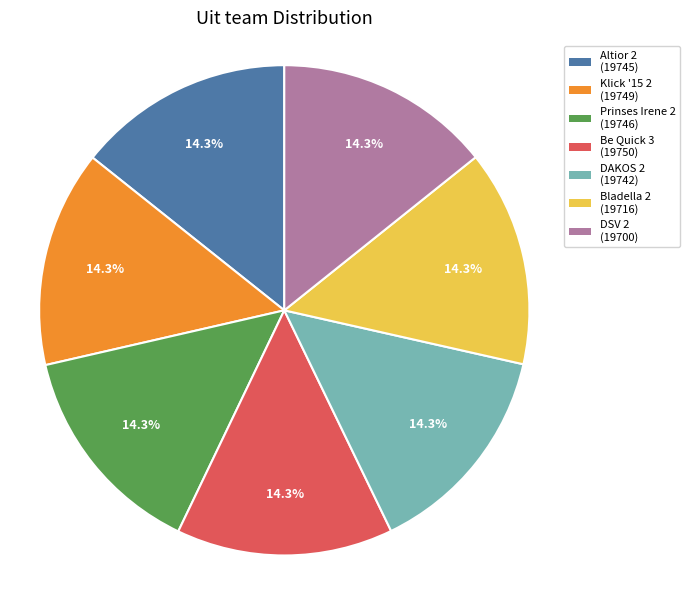

To the nearest percent, what percentage of the pie is Altior 2?

14%